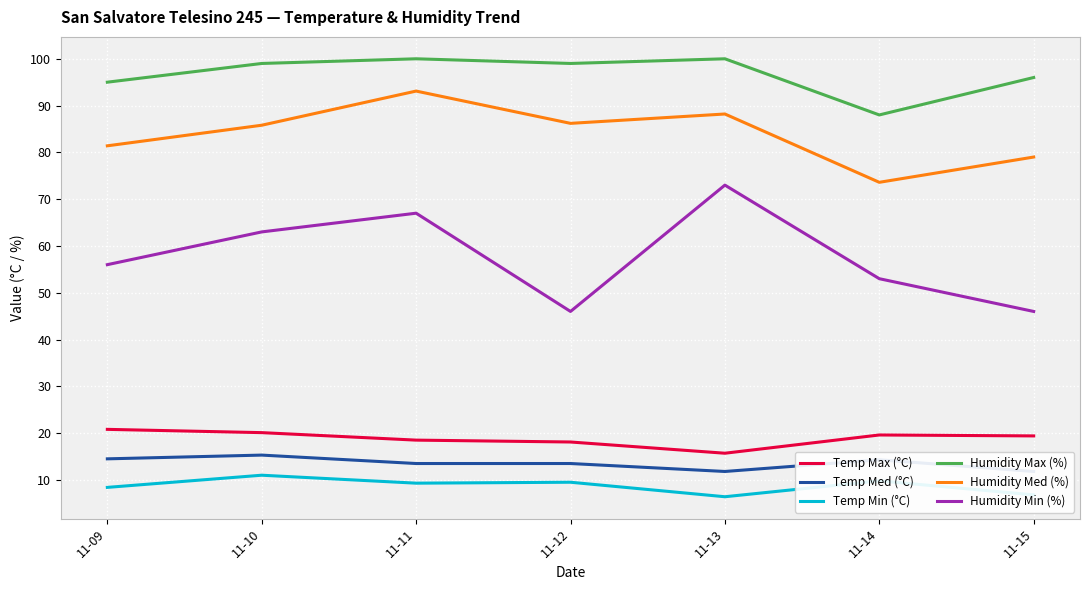

The value of Humidity Min (%) at 11-14 is 18.8. True or false?

False